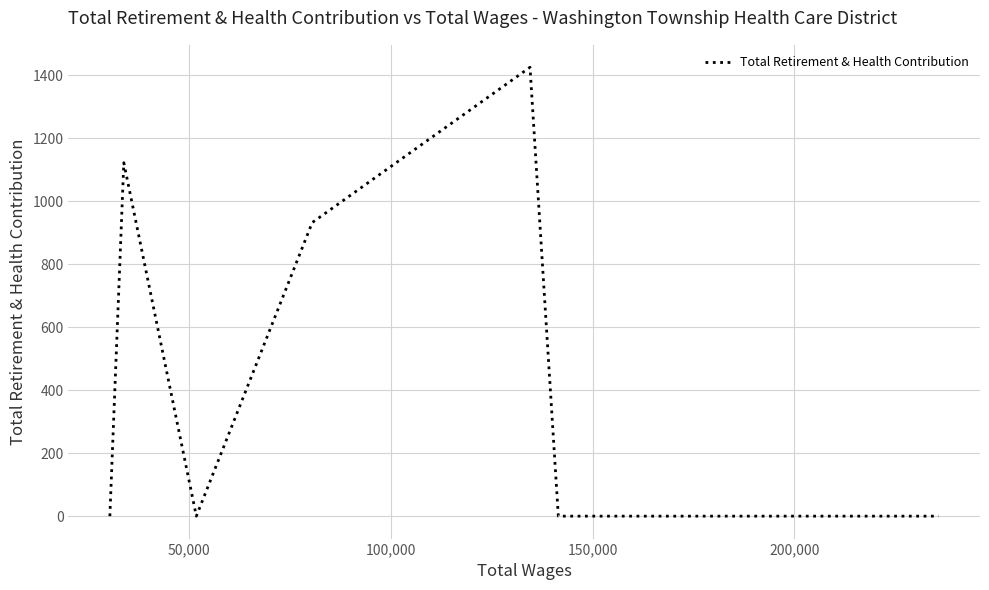

Reading left to right, extract all data points from this chart.

0	1122	0	932	1425	0	0	0